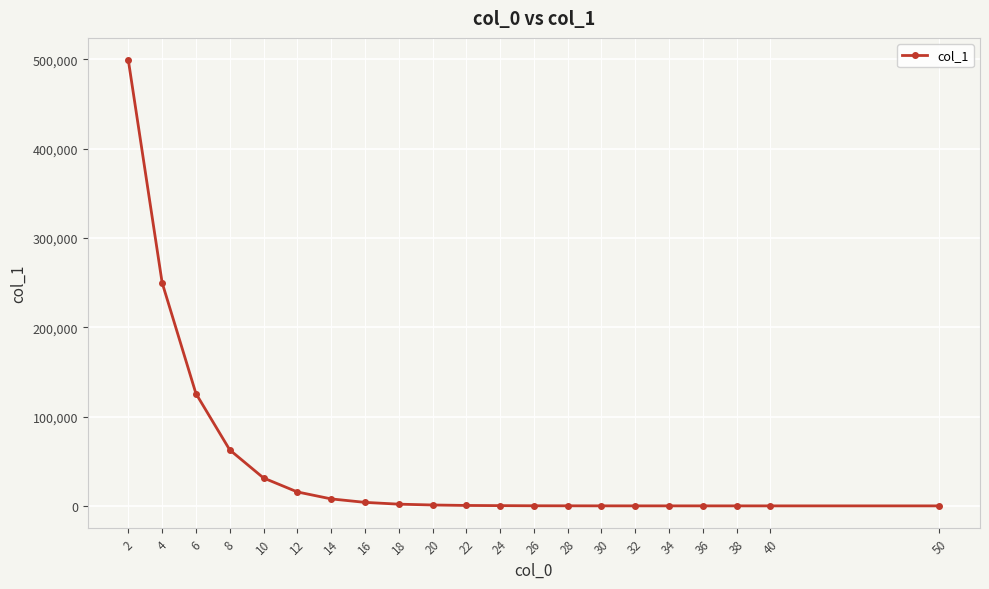

What is the average value?

47619